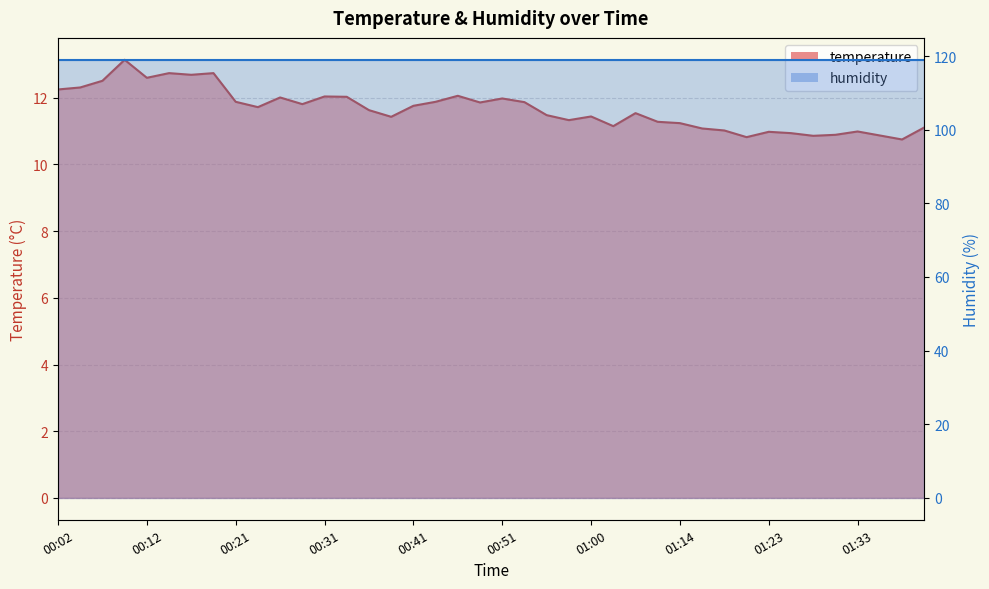

Does the chart display data point markers on the line(s)?

No